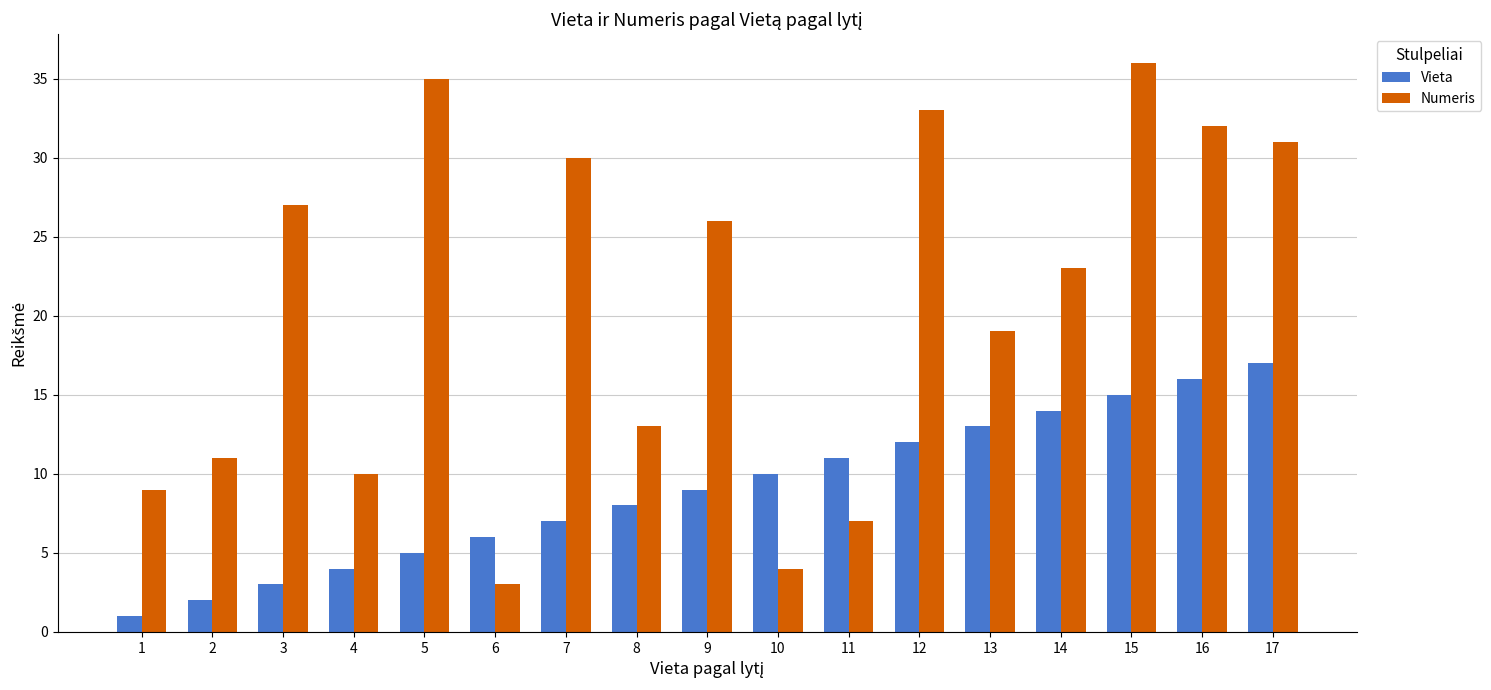

Rank the categories by Vieta value from highest to lowest.

17, 16, 15, 14, 13, 12, 11, 10, 9, 8, 7, 6, 5, 4, 3, 2, 1